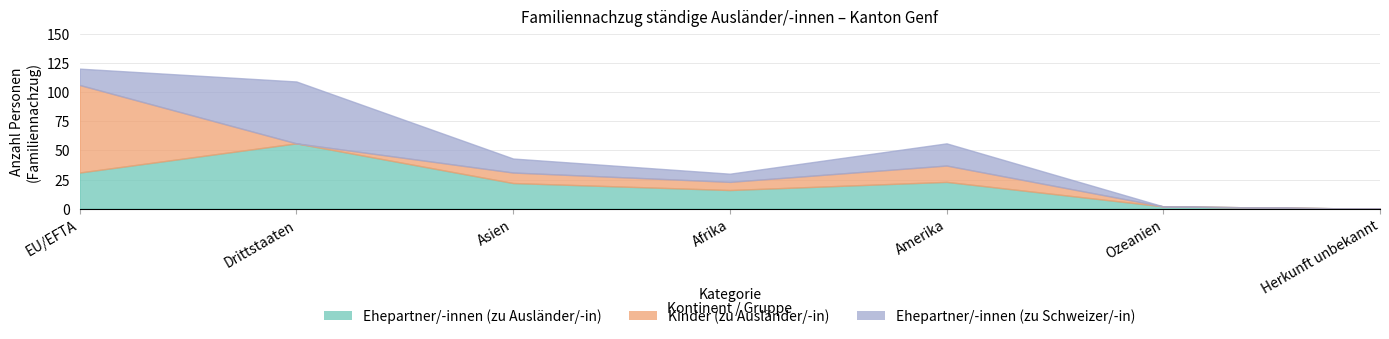

Rank the categories by Ehepartner/-innen (zu Schweizer/-in) value from lowest to highest.

Ozeanien, Herkunft unbekannt, Afrika, Asien, EU/EFTA, Amerika, Drittstaaten